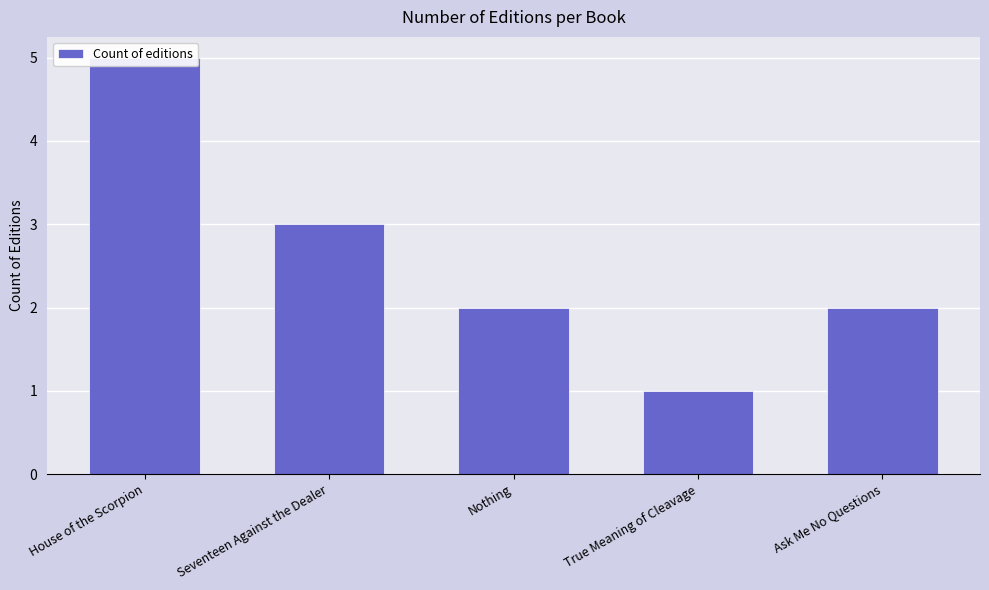

Reading left to right, list all the values displayed in this chart.

5	3	2	1	2